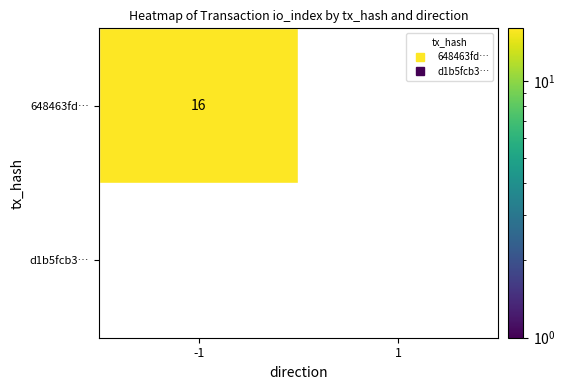

Which series changed the most between -1 and 1?

648463fd…